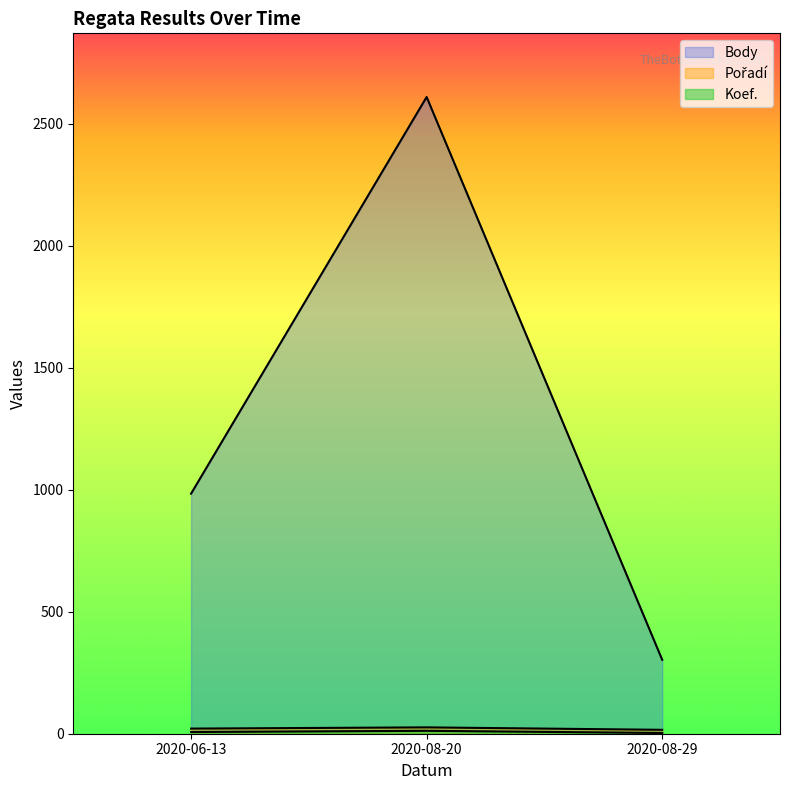

Which category has the highest value across all series?

2020-08-20